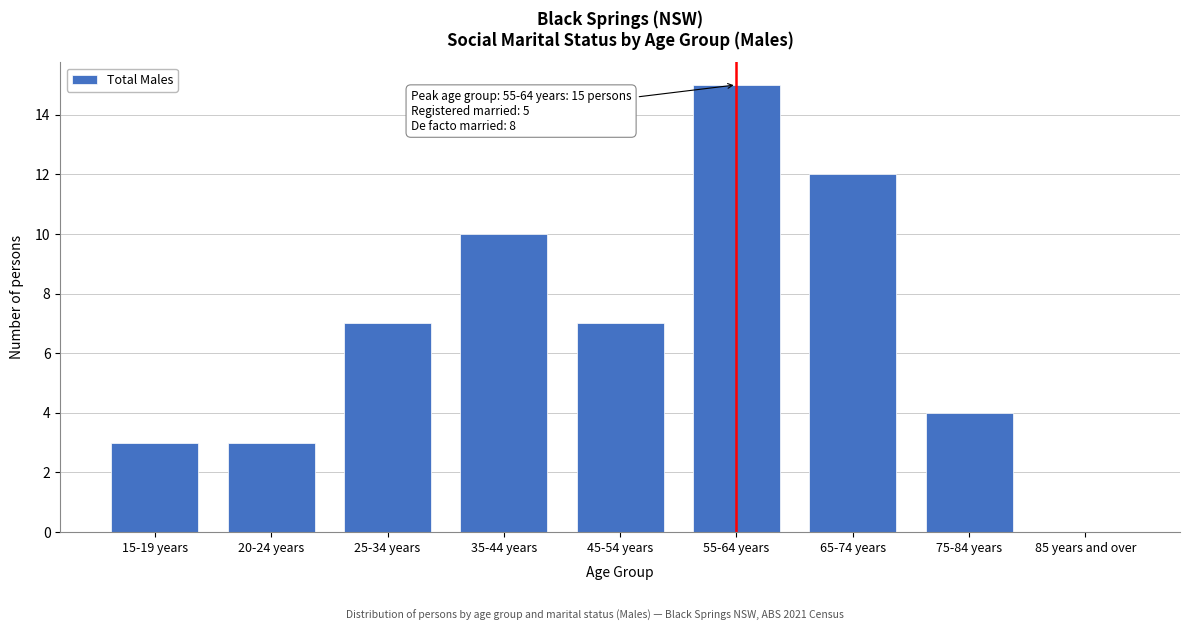

Reading right to left, transcribe all the data shown in this chart.

85 years and over=0	75-84 years=4	65-74 years=12	55-64 years=15	45-54 years=7	35-44 years=10	25-34 years=7	20-24 years=3	15-19 years=3